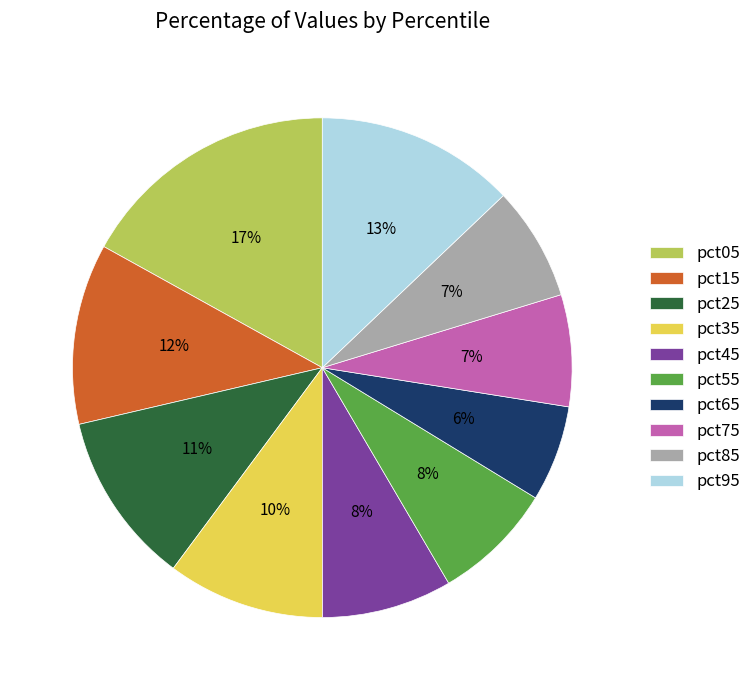

Is the sum of pct85 and pct55 greater than half?

No